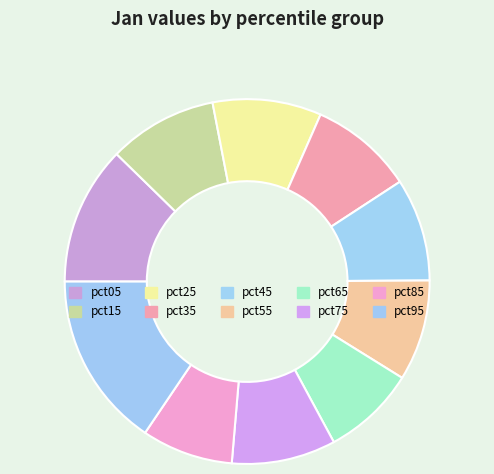

How many segments does this pie chart have?

10